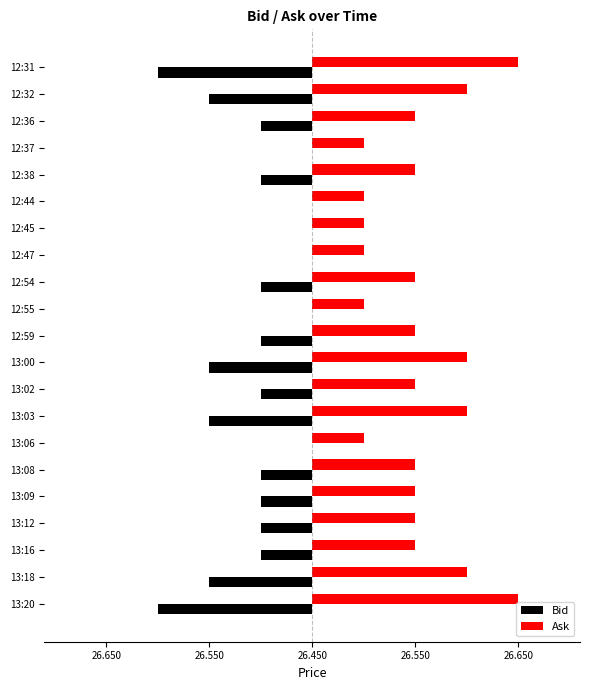

Which series has the largest range (max minus min)?

Bid